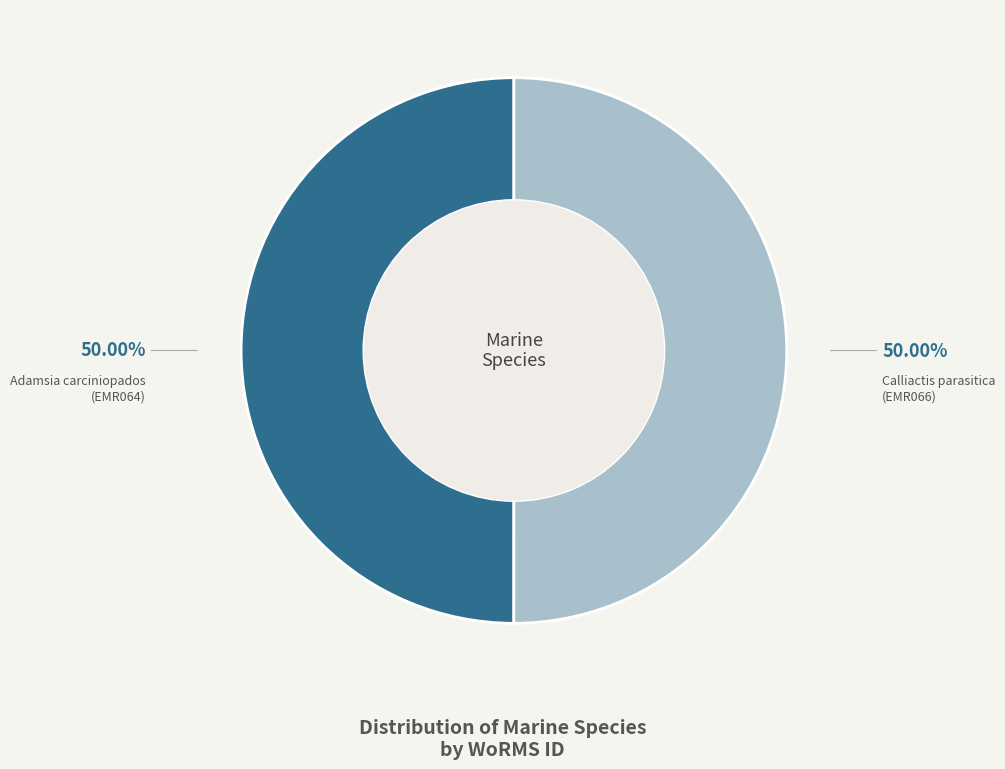

Do Calliactis parasitica (EMR066) and Adamsia carciniopados (EMR064) together represent more than half of the pie?

Yes